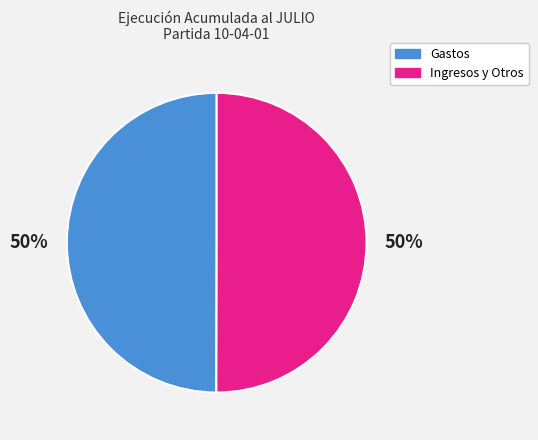

To the nearest percent, what is the difference between the largest and smallest slice percentages?

0%